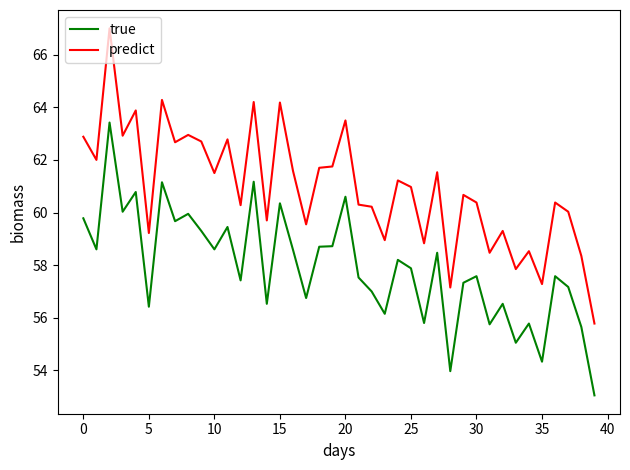

True or false: true has more than 2 points higher than both neighbors.

True